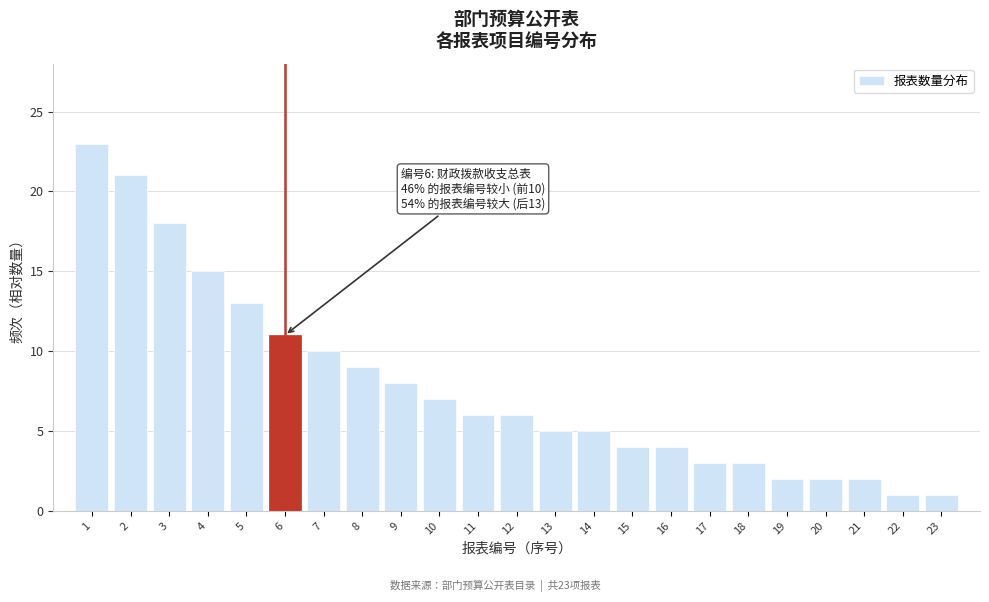

Reading left to right, list all the values displayed in this chart.

23	21	18	15	13	11	10	9	8	7	6	6	5	5	4	4	3	3	2	2	2	1	1